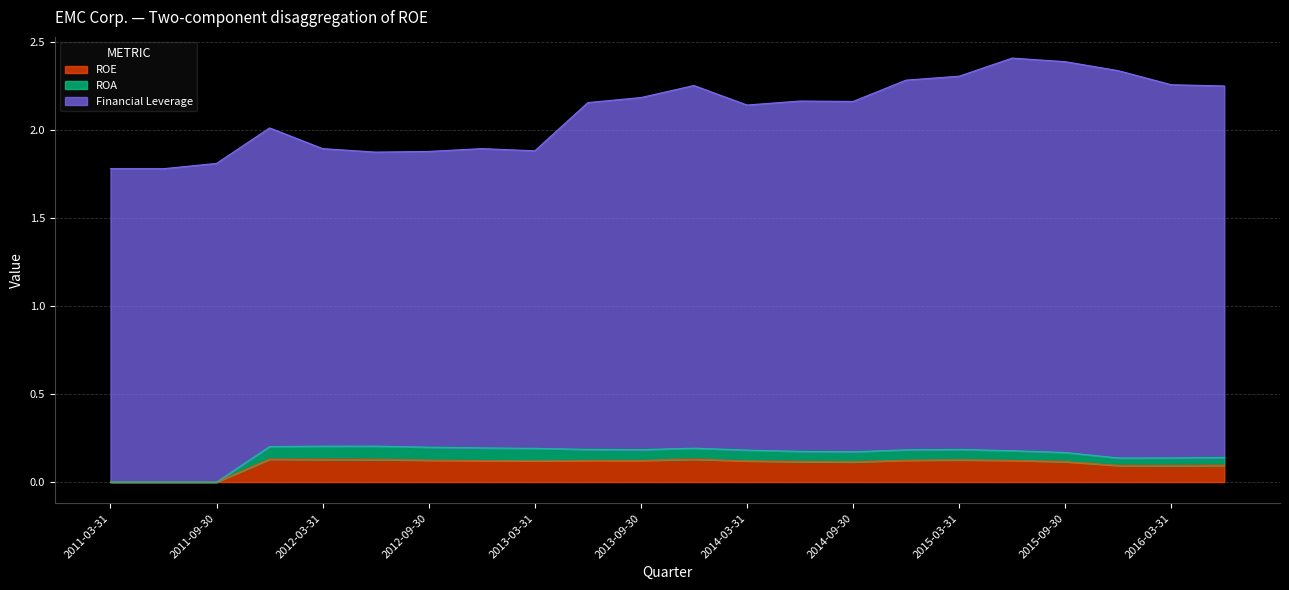

The value of ROA at 2015-09-30 is 0.1. True or false?

False